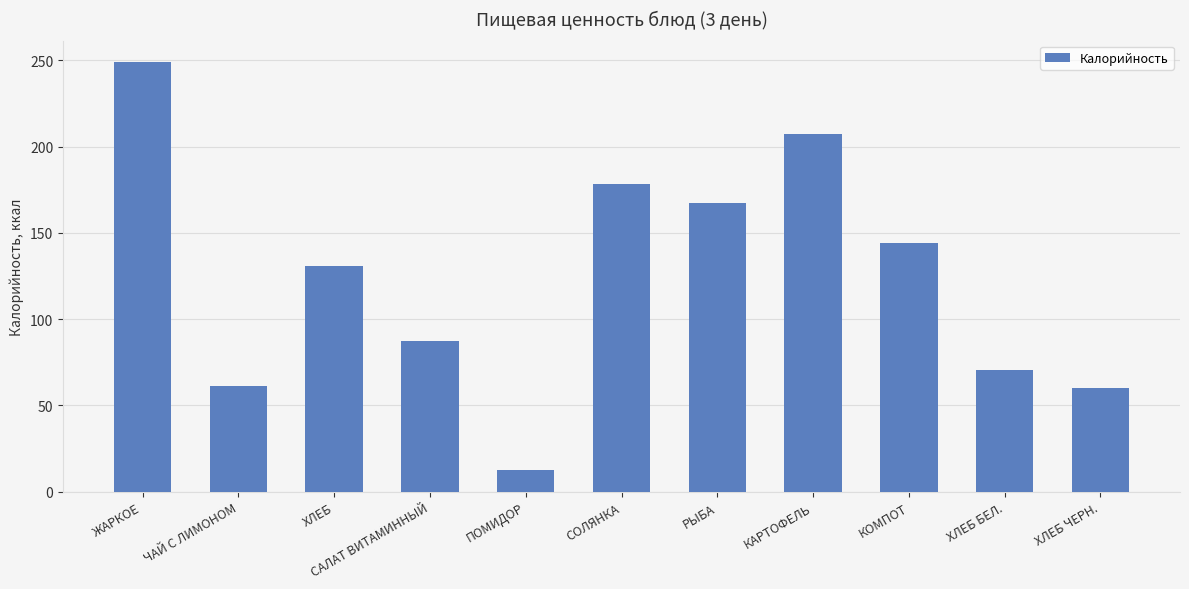

What is the label of the 5th bar from the right?

РЫБА